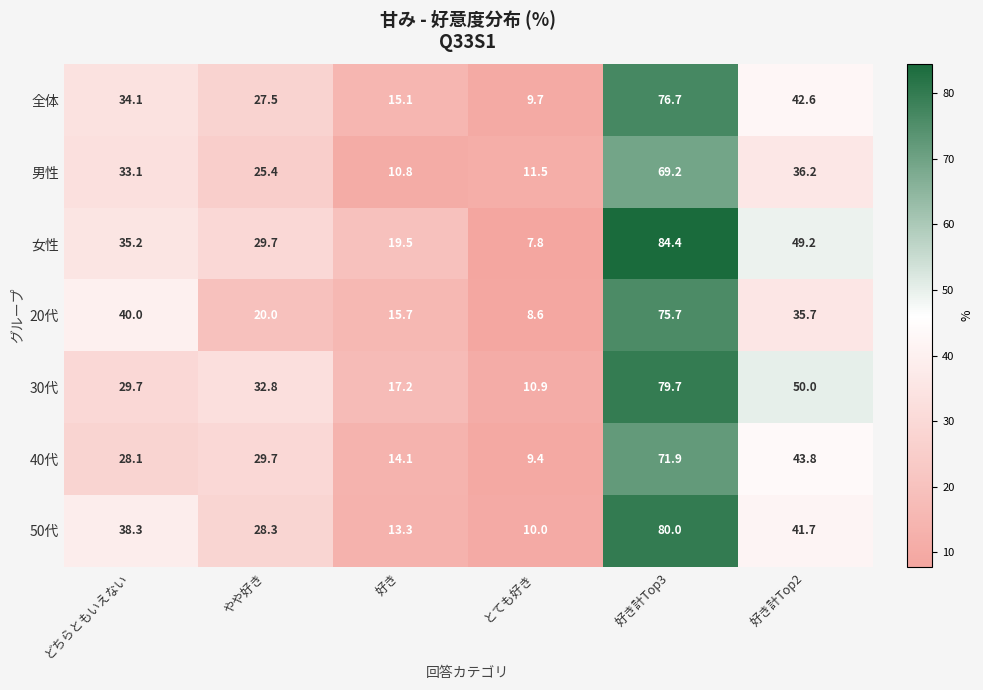

Which series has the largest total across all categories?

女性